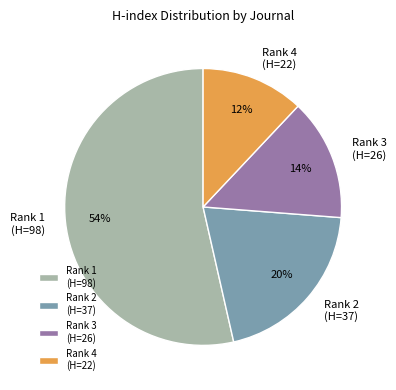

Approximately how many times larger is the value at Rank 3 (H=26) compared to Rank 1 (H=98)?

0.3